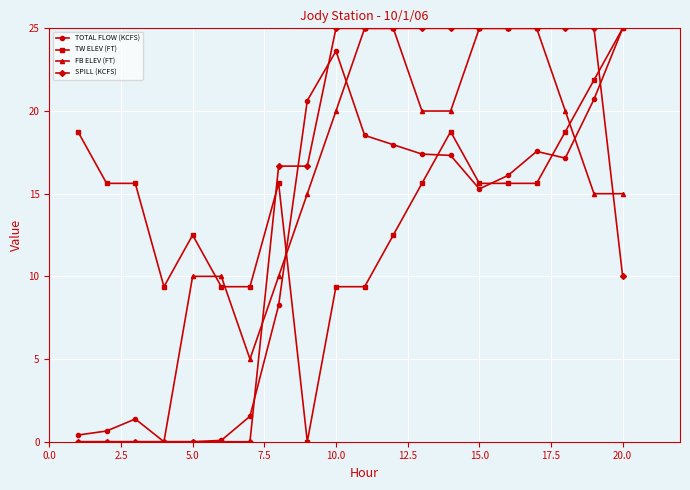

What is the value of the SPILL (KCFS) point at the 18th from the left?

25.0